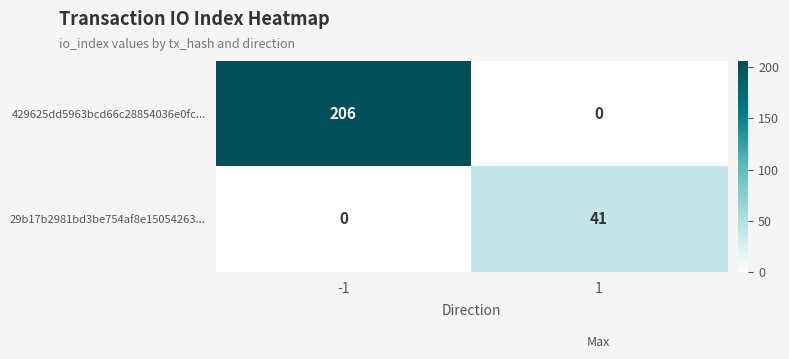

What is the difference between the highest and lowest values at 1?

41